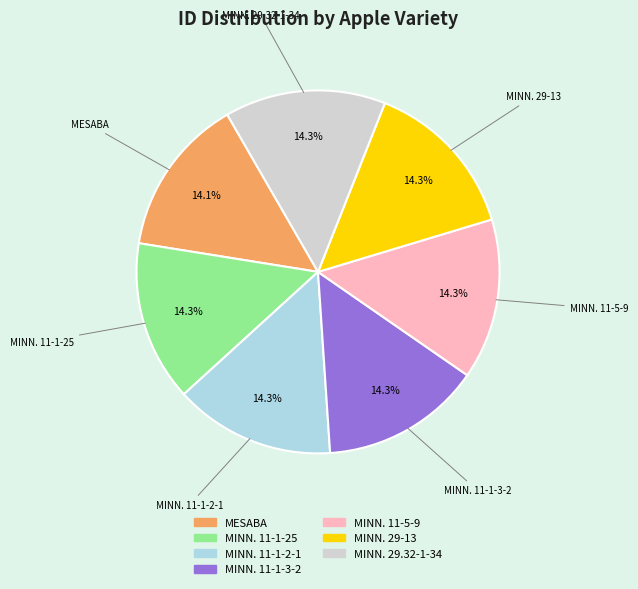

The MINN. 29-13 slice represents 23% of the pie. True or false?

False